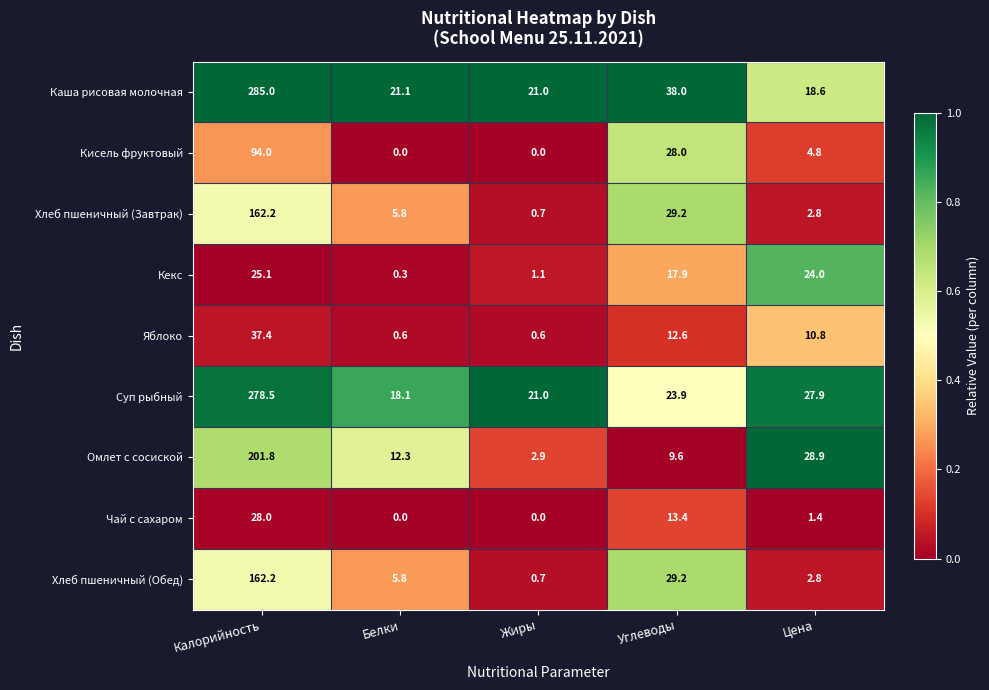

What is the difference between the maximum and minimum values in the Суп рыбный series?

260.4